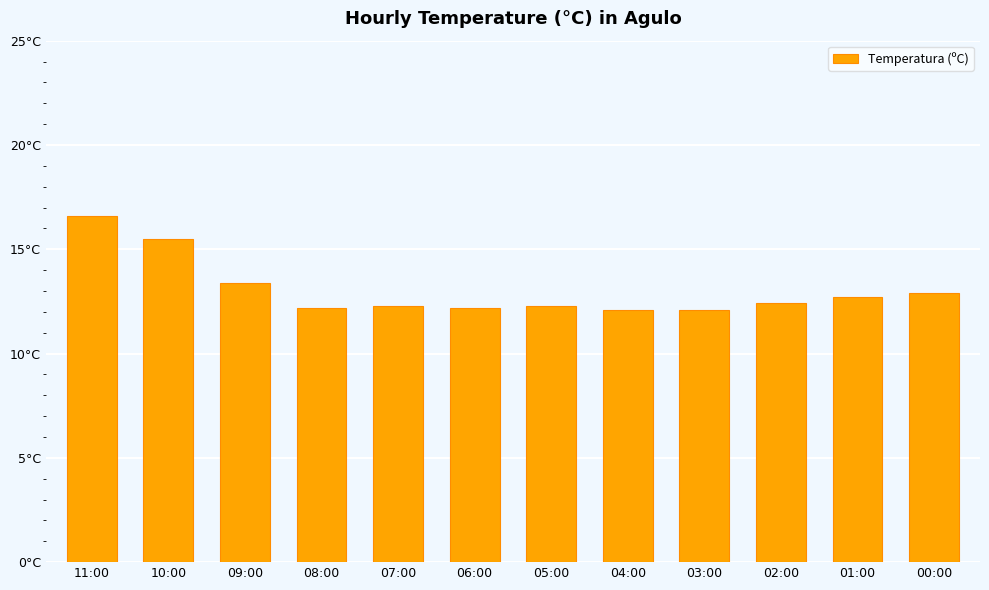

Reading left to right, transcribe all the data shown in this chart.

16.6	15.5	13.4	12.2	12.3	12.2	12.3	12.1	12.1	12.4	12.7	12.9